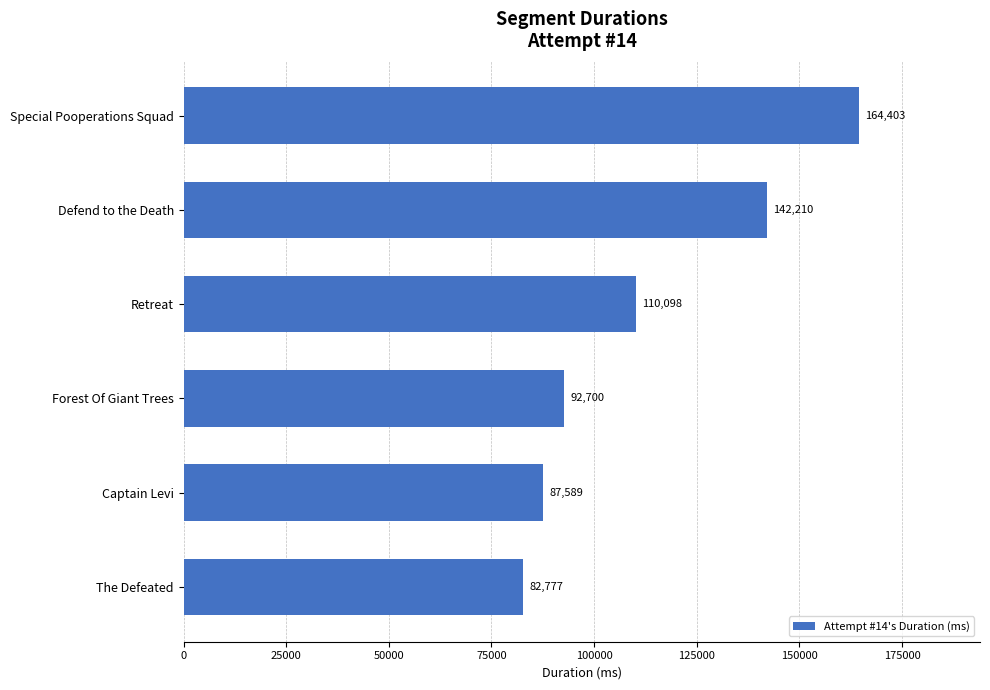

What is the difference between the second highest and second lowest values?

54621